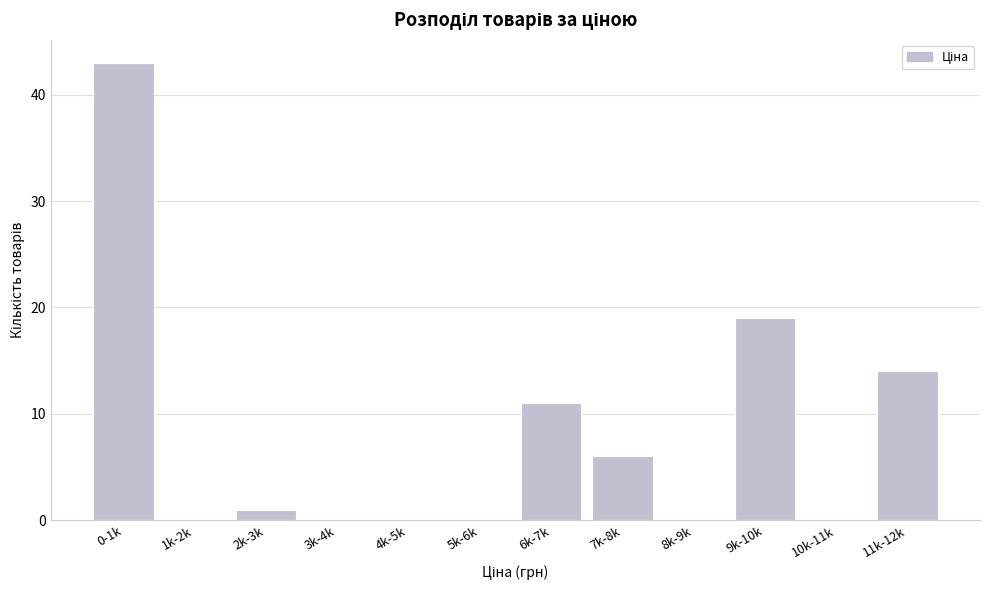

Reading right to left, list all the values displayed in this chart.

11k-12k=14	10k-11k=0	9k-10k=19	8k-9k=0	7k-8k=6	6k-7k=11	5k-6k=0	4k-5k=0	3k-4k=0	2k-3k=1	1k-2k=0	0-1k=43